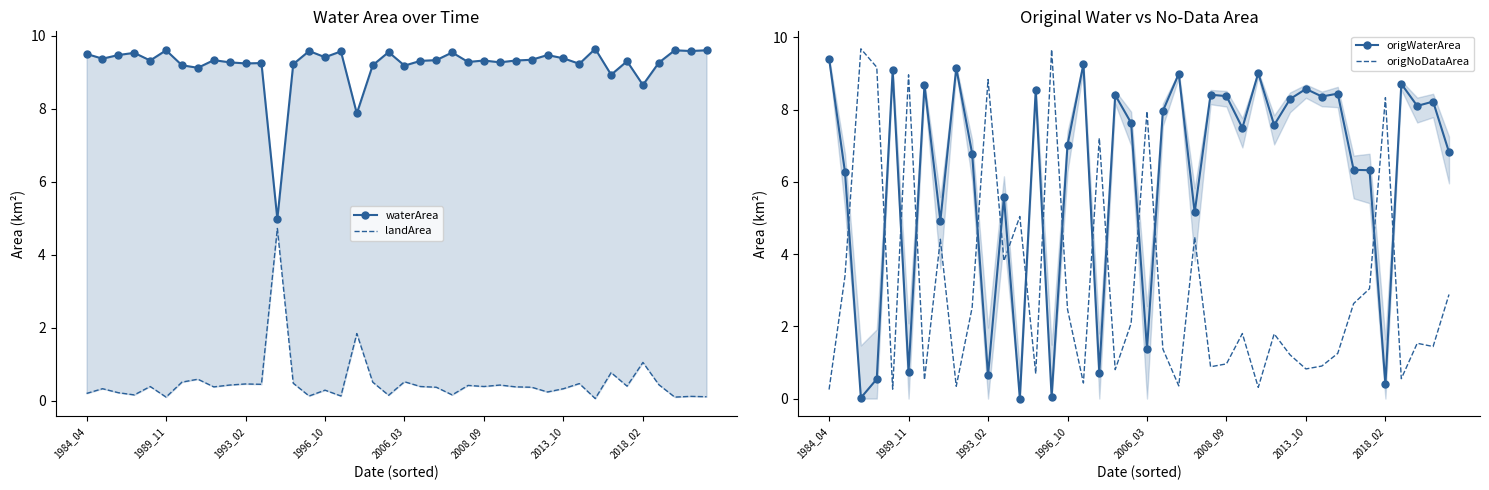

What is the value of the origNoDataArea point at the 25th from the left?

0.9